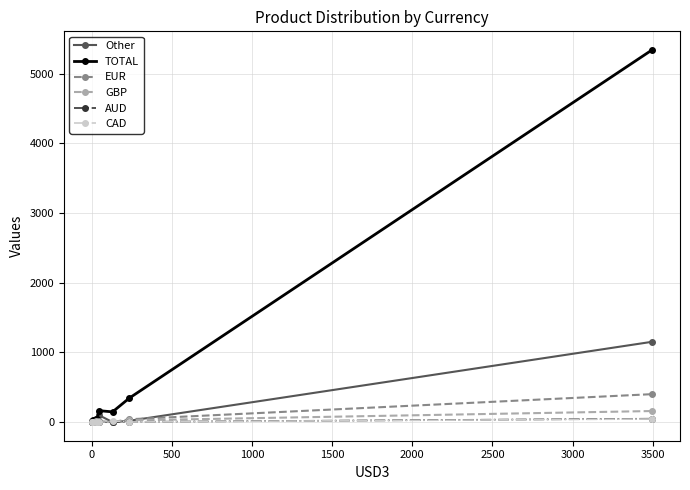

How many data points in Other are less than 12?

4